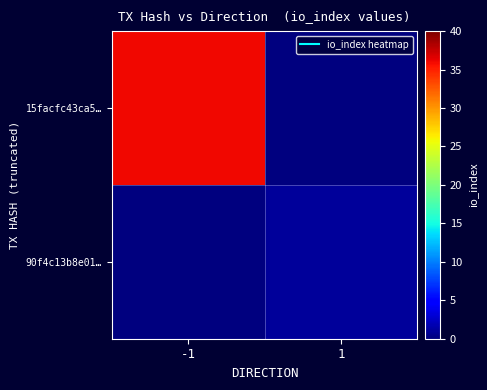

Reading left to right, what are all the values shown in this chart?

15facfc43ca5…: -1=36	1=0
90f4c13b8e01…: -1=0	1=1